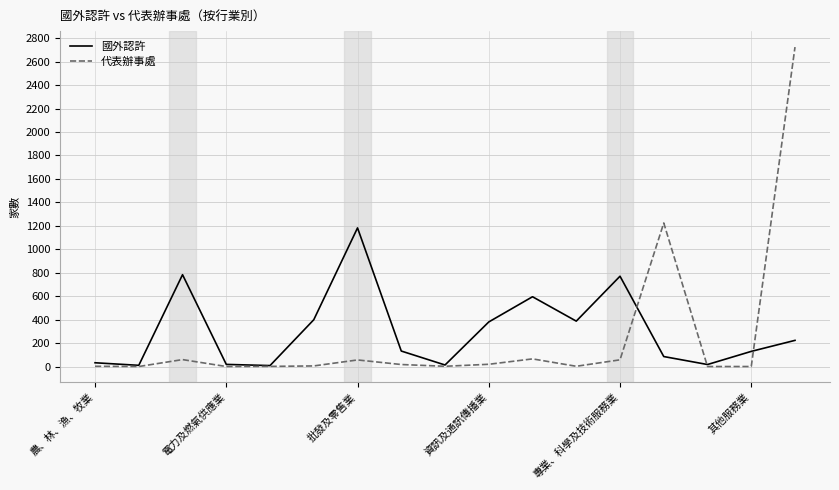

List the series in order of their peak value, lowest first.

國外認許, 代表辦事處